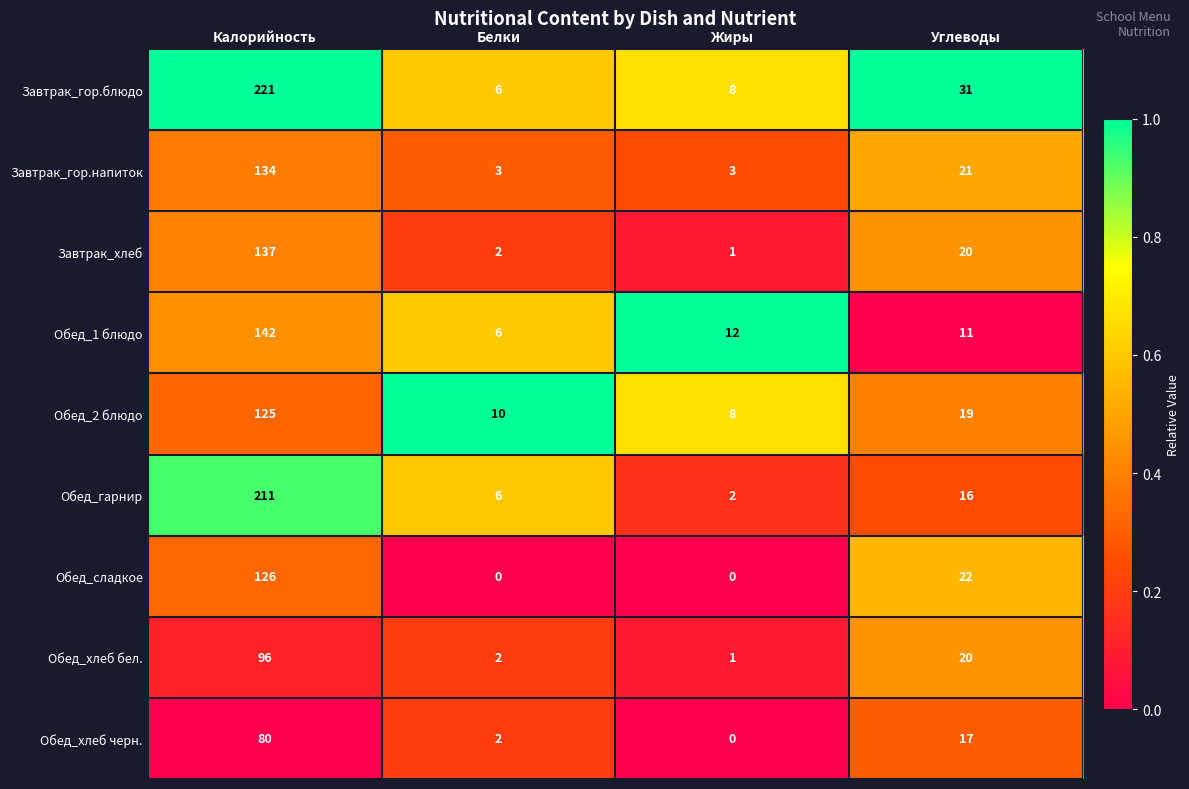

Which series has the largest total across all categories?

Завтрак_гор.блюдо